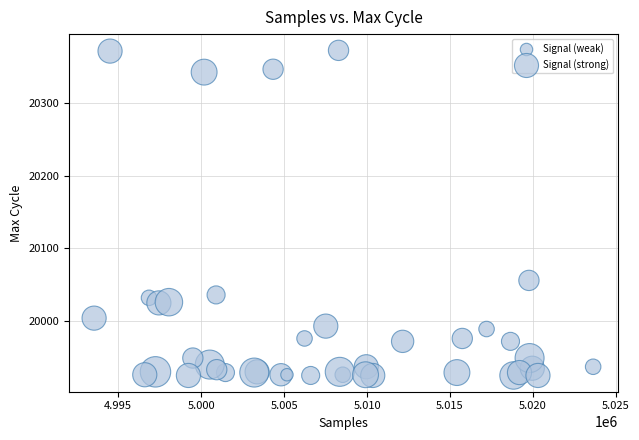

What Y value in the scatter plot is closest to 20149?

20056